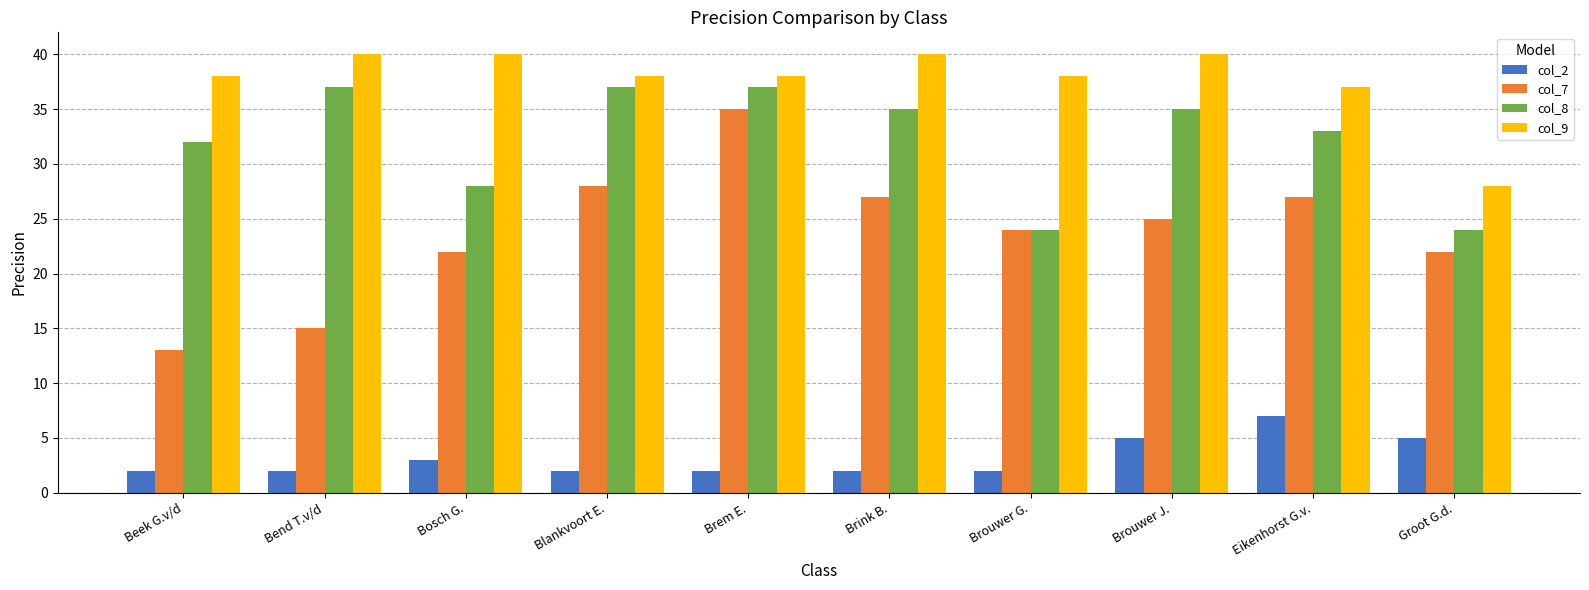

How many distinct data groups are displayed?

4